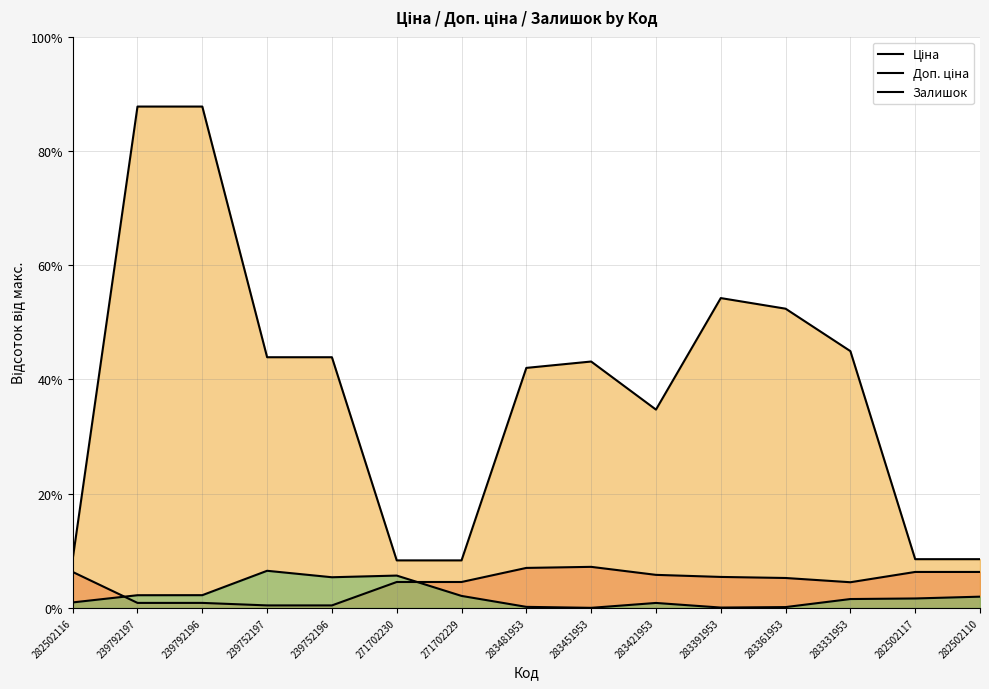

True or false: Доп. ціна and Ціна intersect in this chart.

False